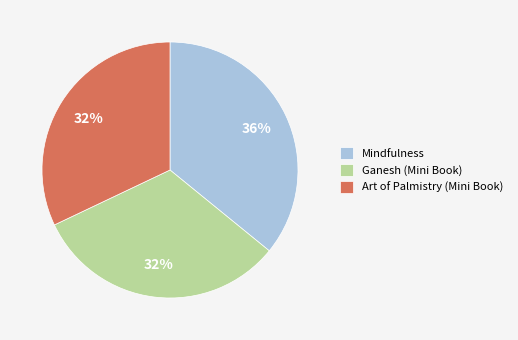

To the nearest percent, what is the combined percentage of Ganesh (Mini Book) and Art of Palmistry (Mini Book)?

64%